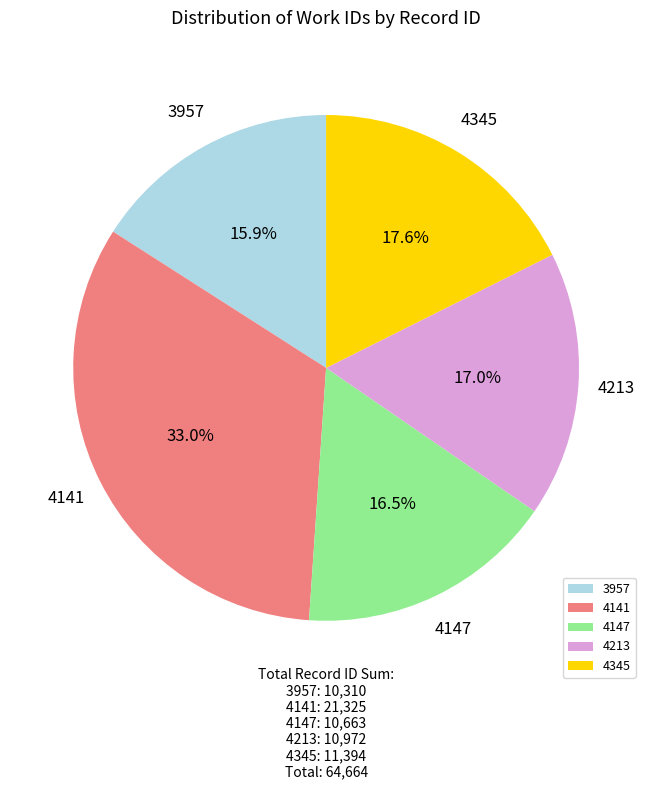

Combined, what portion of the pie is 4141 and 4345?

50.6%